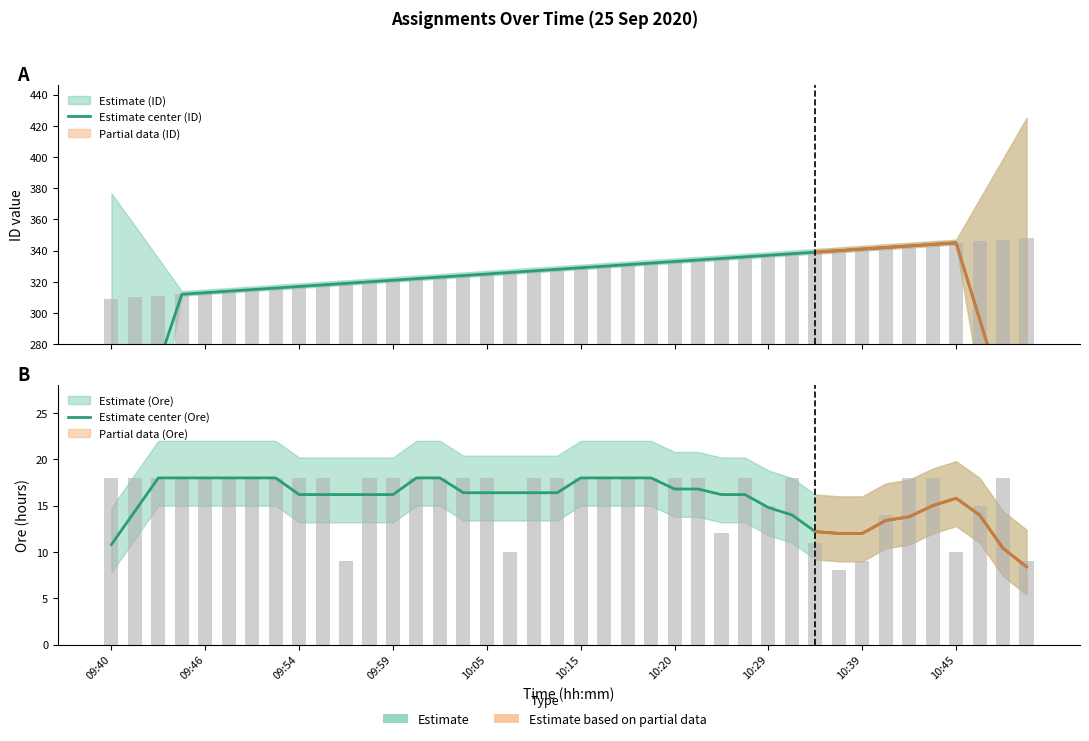

The Estimate center (Ore) series shows 16.4 at 15. True or false?

True